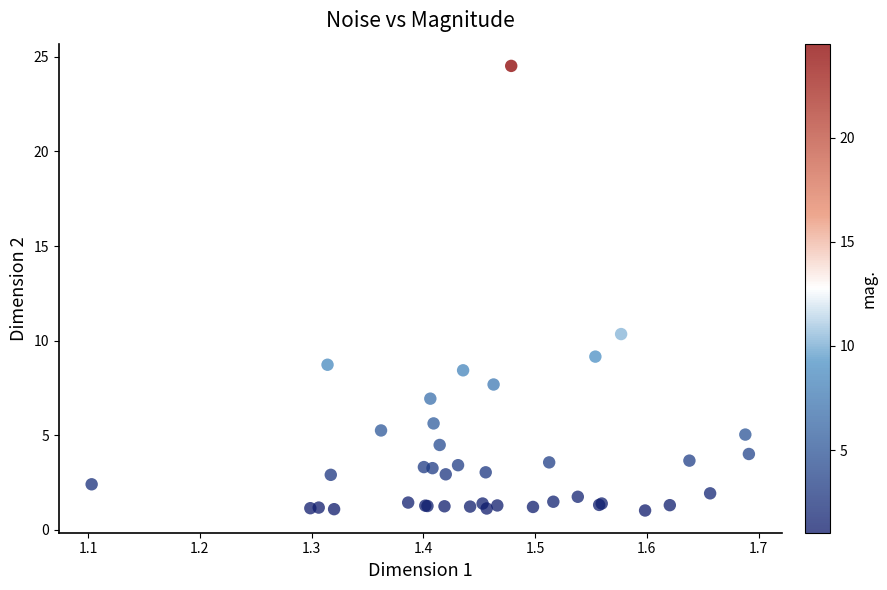

What Y value in the scatter plot is closest to 12?

10.3